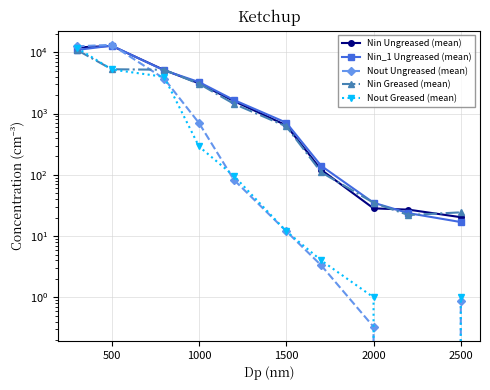

True or false: Nout Ungreased (mean) has a value of -4685.6 at 8.

False